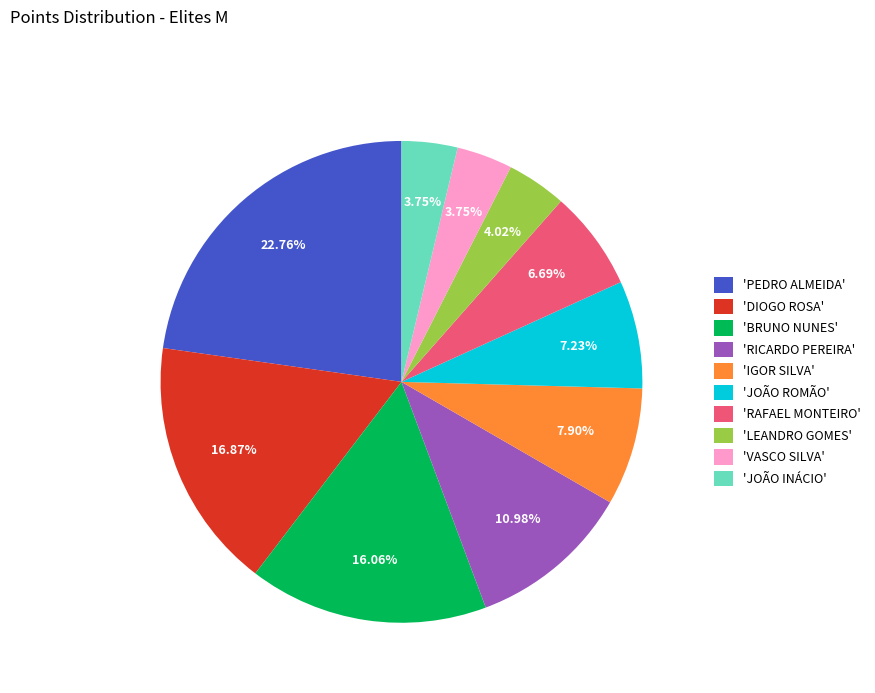

Which has a higher value, 'PEDRO ALMEIDA' or 'RAFAEL MONTEIRO'?

'PEDRO ALMEIDA'